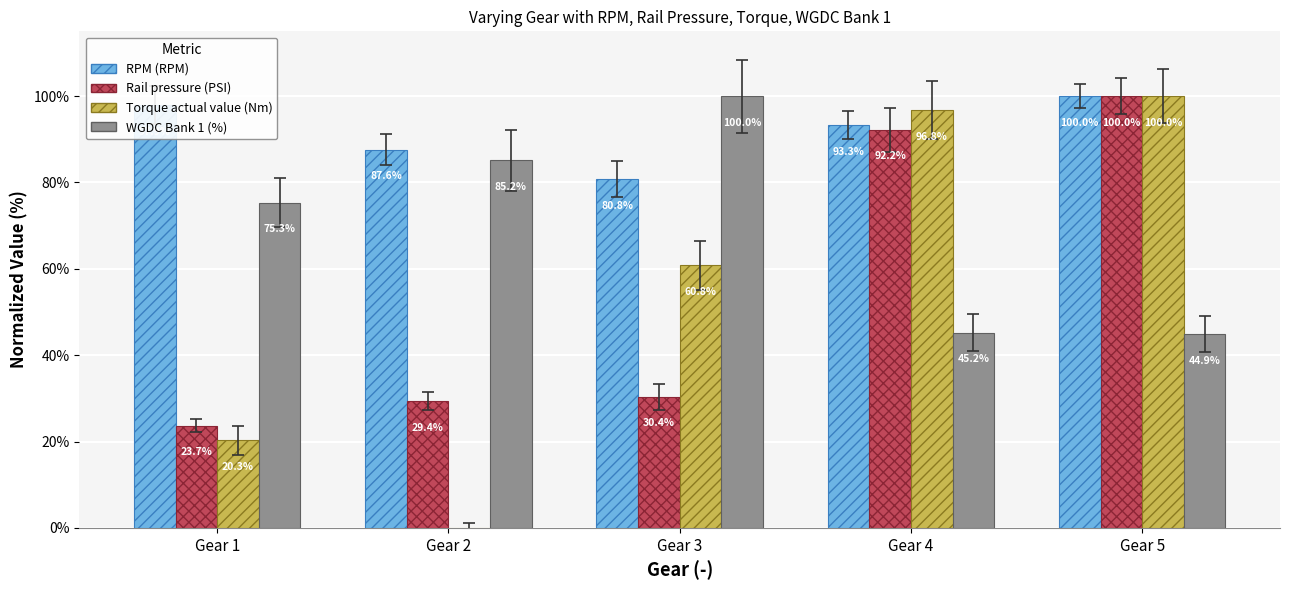

What is the total value across all series at Gear 1?

217.2